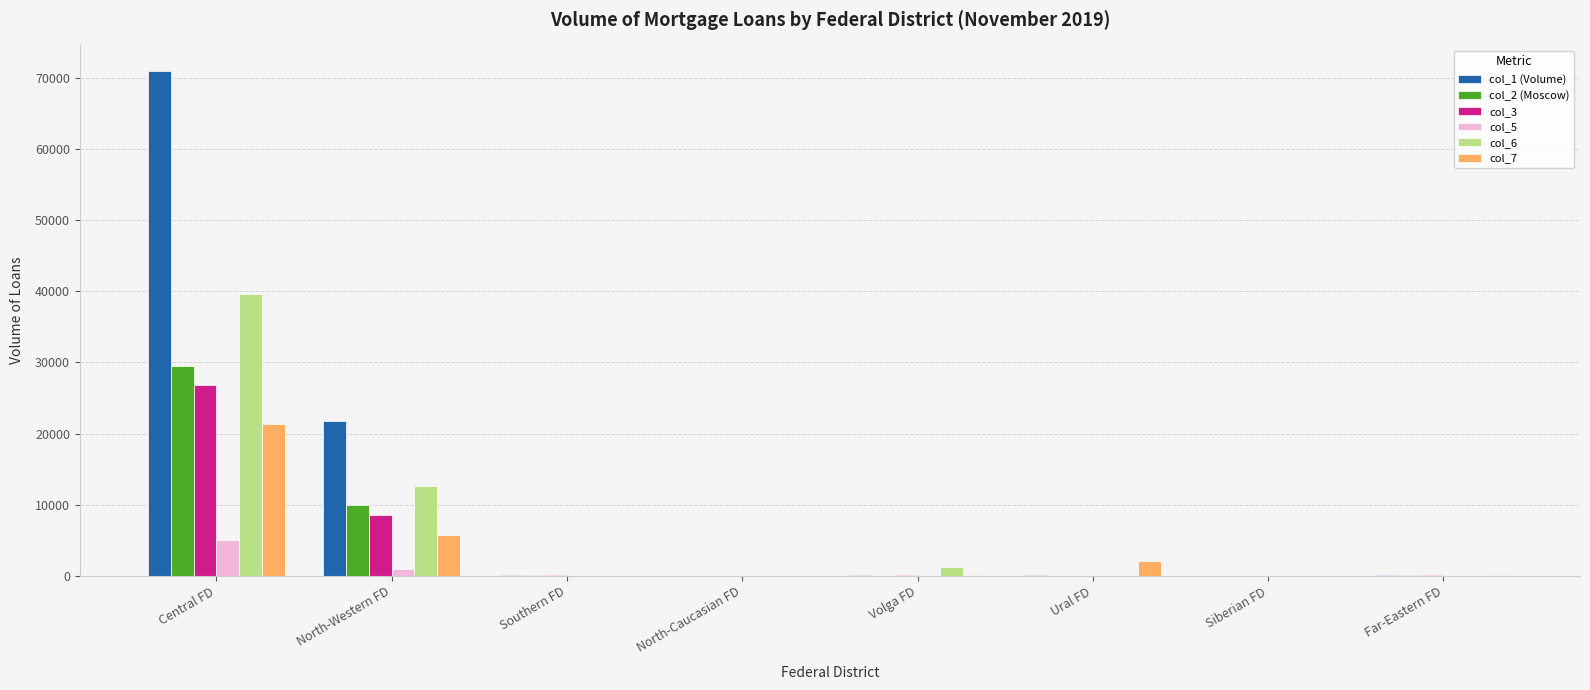

How many series are shown in this chart?

6